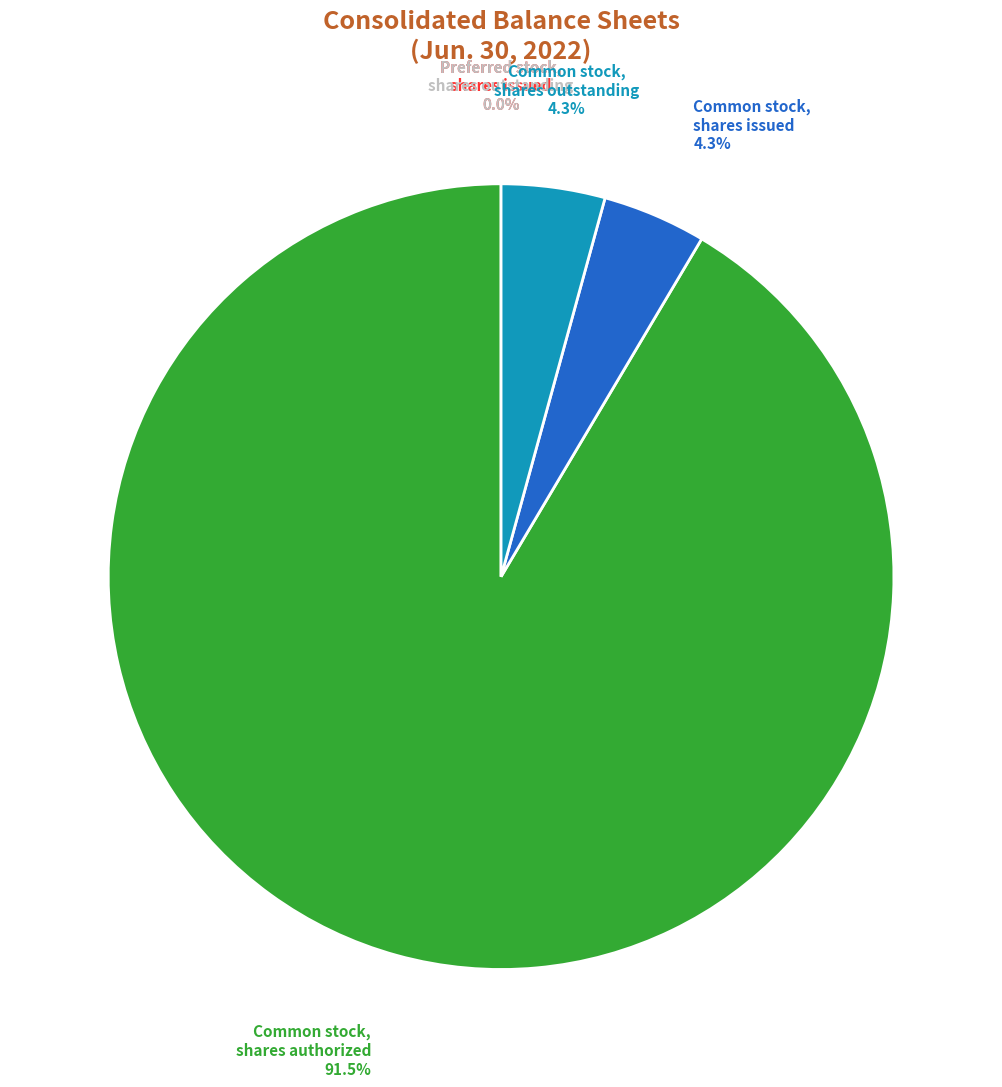

Does any single category account for the majority?

Yes